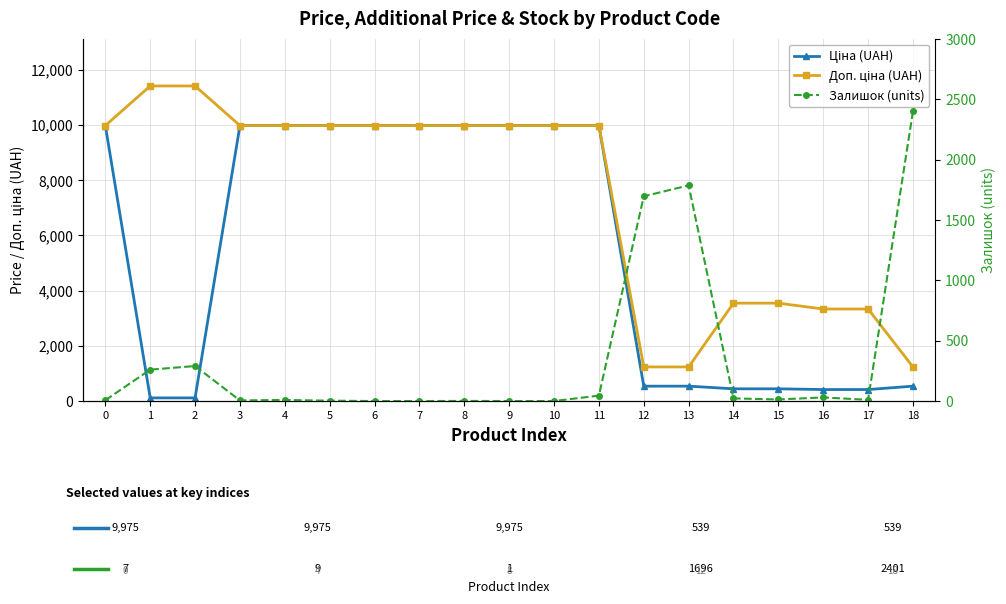

True or false: Ціна (UAH) and Залишок (units) cross at least once.

True